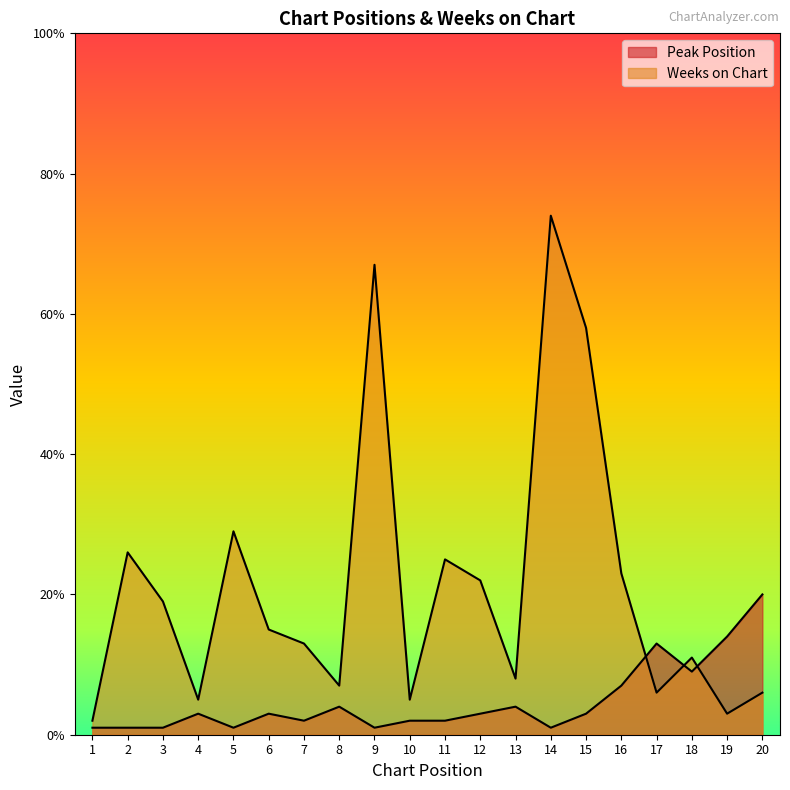

Which series has the widest spread of values?

Weeks on Chart